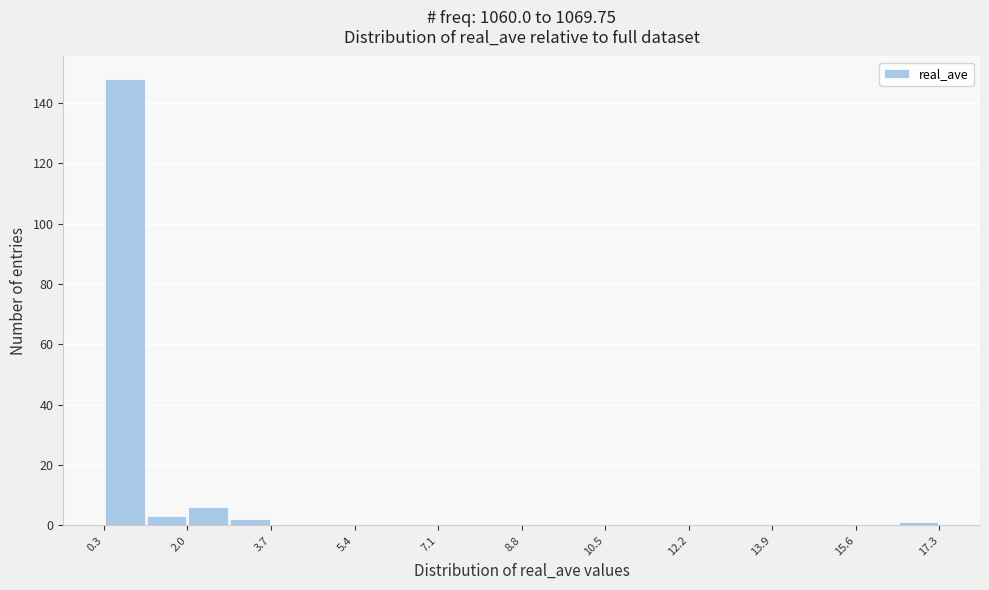

Reading left to right, transcribe this chart: for each bar, give the range it covers on the x-axis and its height. Neither the bar edges nor the heights are printed on the chart, so give them approximately, as read against the axes.

0.4 to 1.2: 148
1.2 to 2.0: 4
2.0 to 2.8: 6
2.8 to 3.8: 2
3.8 to 4.6: 0
4.6 to 5.4: 0
5.4 to 6.2: 0
6.2 to 7.2: 0
7.2 to 8.0: 0
8.0 to 8.8: 0
8.8 to 9.6: 0
9.6 to 10.6: 0
10.6 to 11.4: 0
11.4 to 12.2: 0
12.2 to 13.0: 0
13.0 to 14.0: 0
14.0 to 14.8: 0
14.8 to 15.6: 0
15.6 to 16.4: 0
16.4 to 17.2: under 2